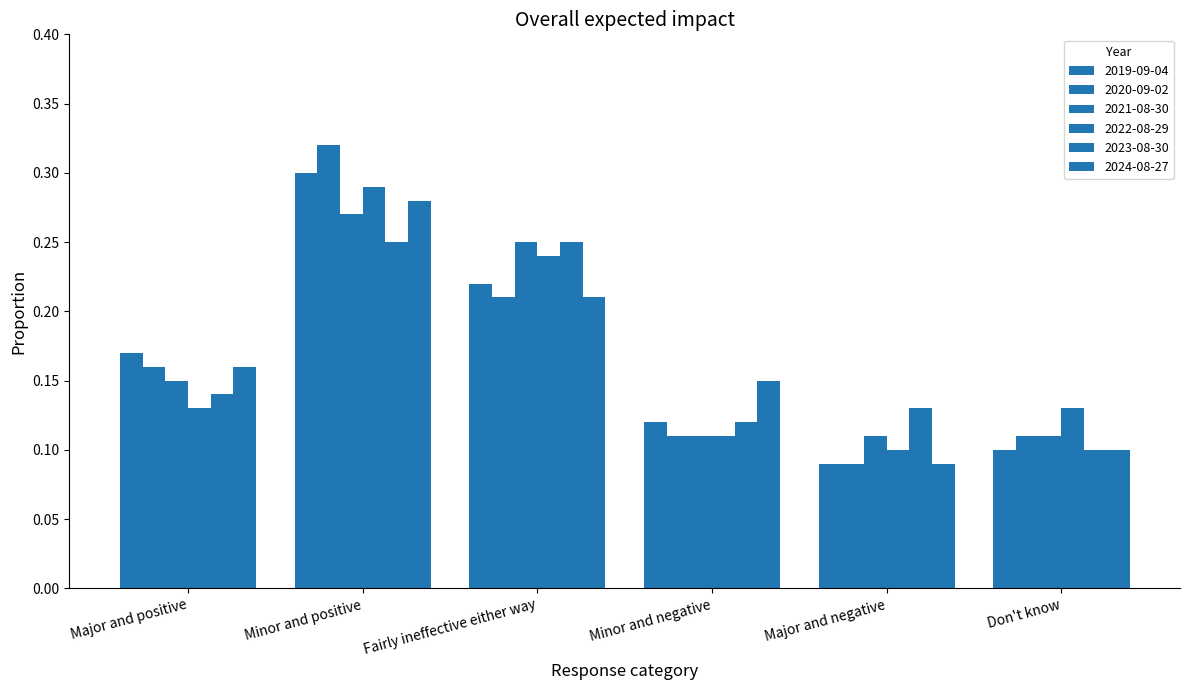

Which series has the largest total across all categories?

2019-09-04